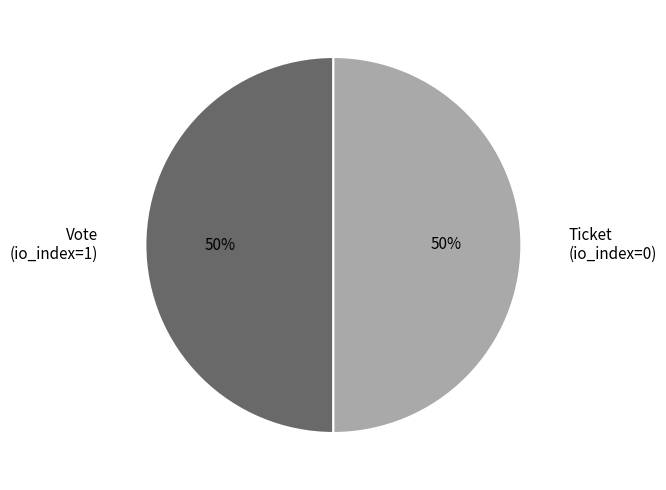

To the nearest percent, what percentage of the pie is Vote (io_index=1)?

50%